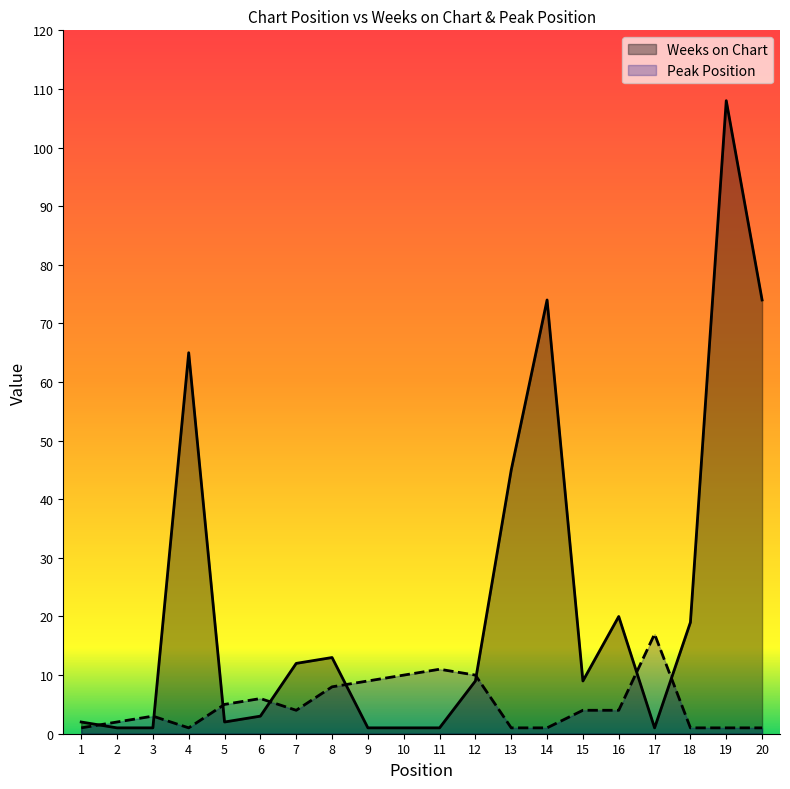

Rank the series at 13 from highest to lowest value.

Weeks on Chart, Peak Position